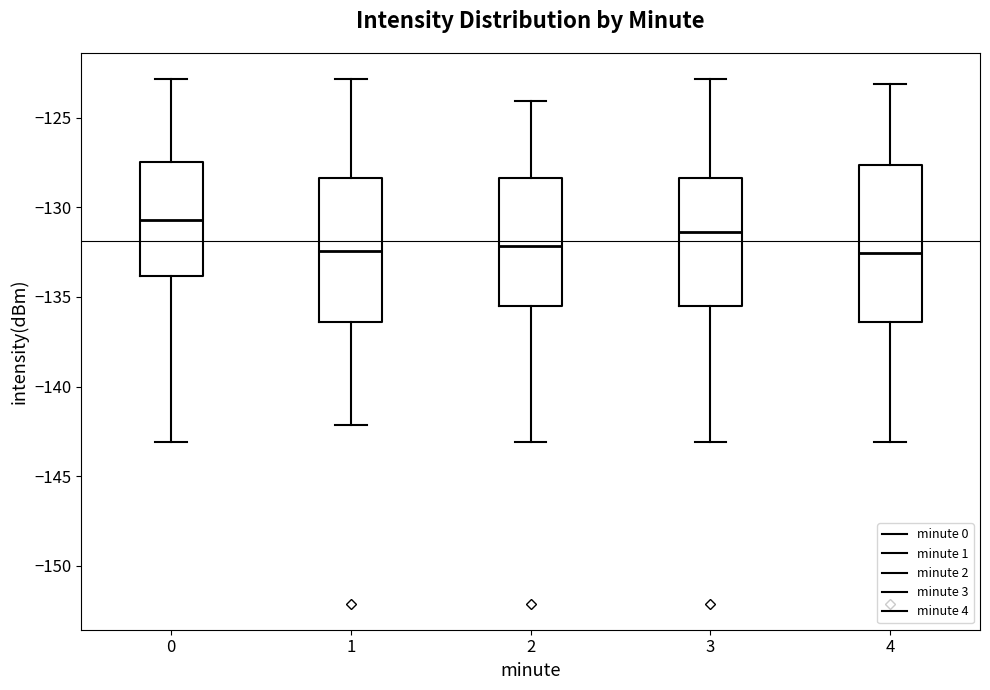

Which box is the tallest, from its lower edge to its upper edge?

4